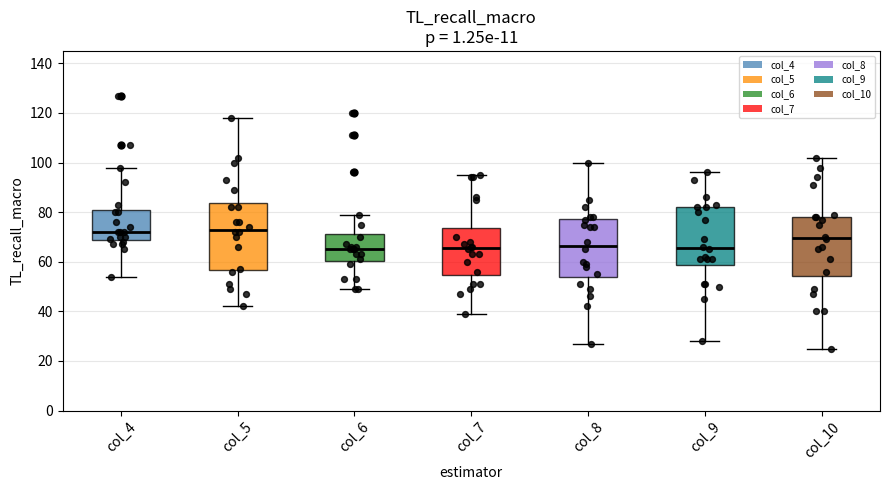

Reading left to right, transcribe this box plot: for each box, give where its median line is, the range the box spans, and where its two whiskers end, as read against the y-axis. The values are not printed on the chart, so give them approximately, as read against the axis.

col_4: median 72, box 68 to 80, whiskers 54 to 98
col_5: median 74, box 56 to 84, whiskers 42 to 118
col_6: median 66, box 60 to 72, whiskers 50 to 80
col_7: median 66, box 54 to 74, whiskers 40 to 96
col_8: median 66, box 54 to 78, whiskers 28 to 100
col_9: median 66, box 58 to 82, whiskers 28 to 96
col_10: median 70, box 54 to 78, whiskers 26 to 102